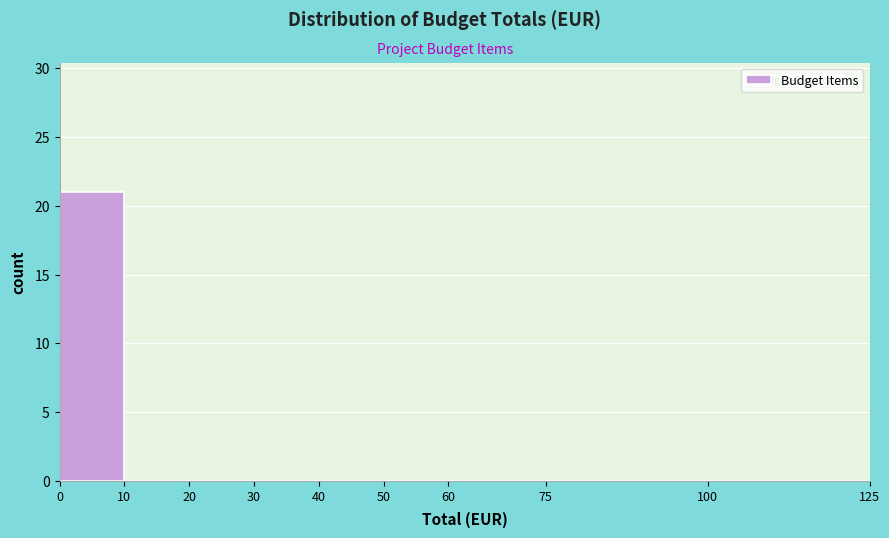

Reading left to right, list every bar in this chart as the range it spans on the x-axis followed by its height. The values are not printed on the chart, so give them approximately, as read against the axis.

0 to 10: 21
10 to 20: 0
20 to 30: 0
30 to 40: 0
40 to 50: 0
50 to 60: 0
60 to 75: 0
75 to 100: 0
100 to 125: 0